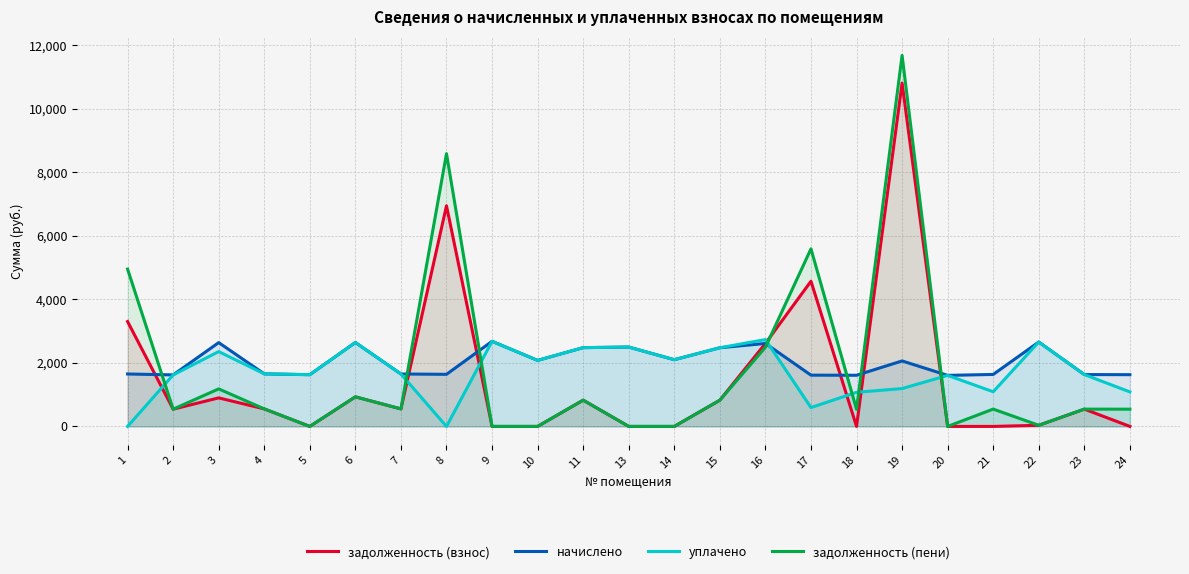

At which label does уплачено first exceed 1651?

3